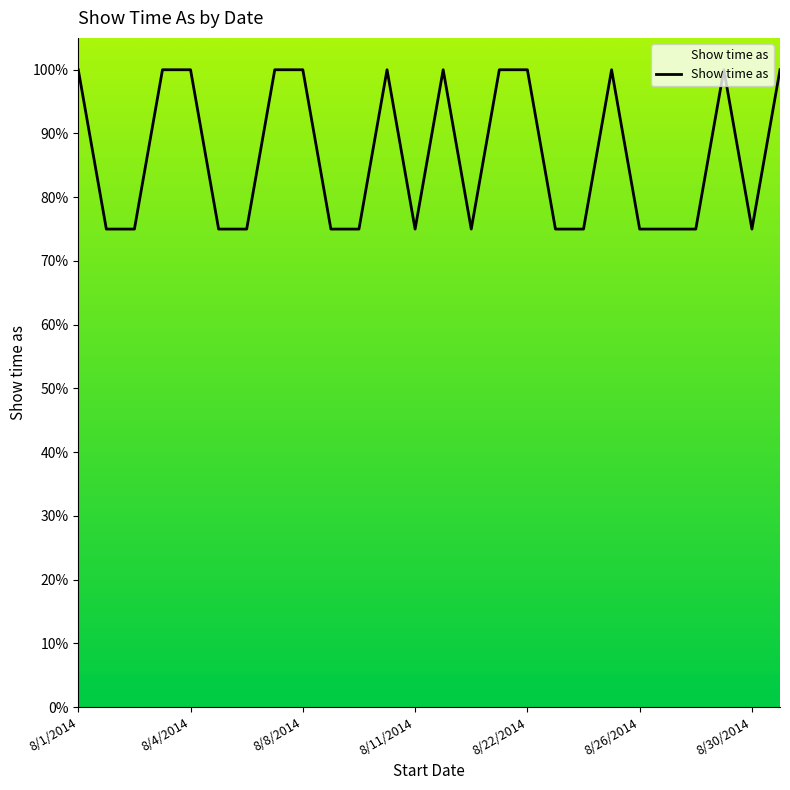

Where is the first local minimum?

8/11/2014